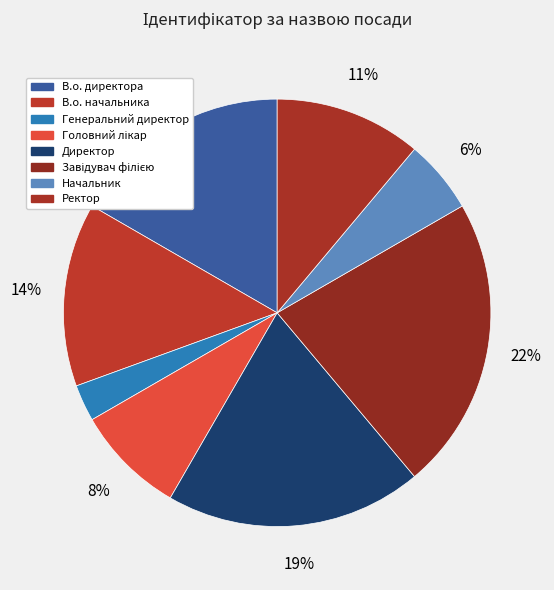

Approximately how many times larger is the value at Ректор compared to Директор?

0.6